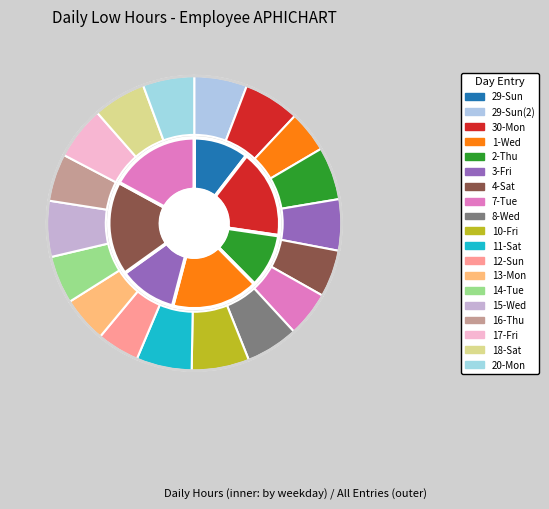

To the nearest percent, what is the average slice percentage?

5%